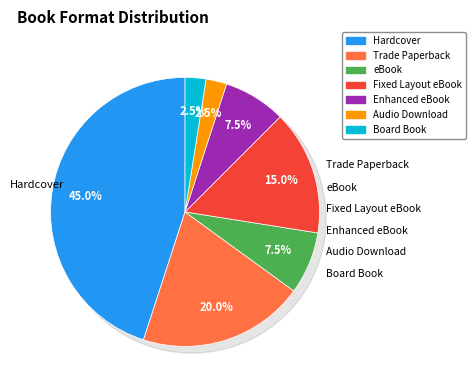

Combined, do Trade Paperback and Board Book account for over 50%?

No